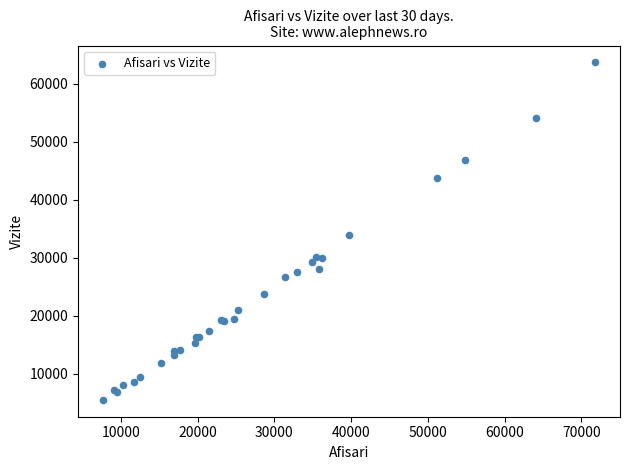

What Y value in the scatter plot is closest to 34606?

33921